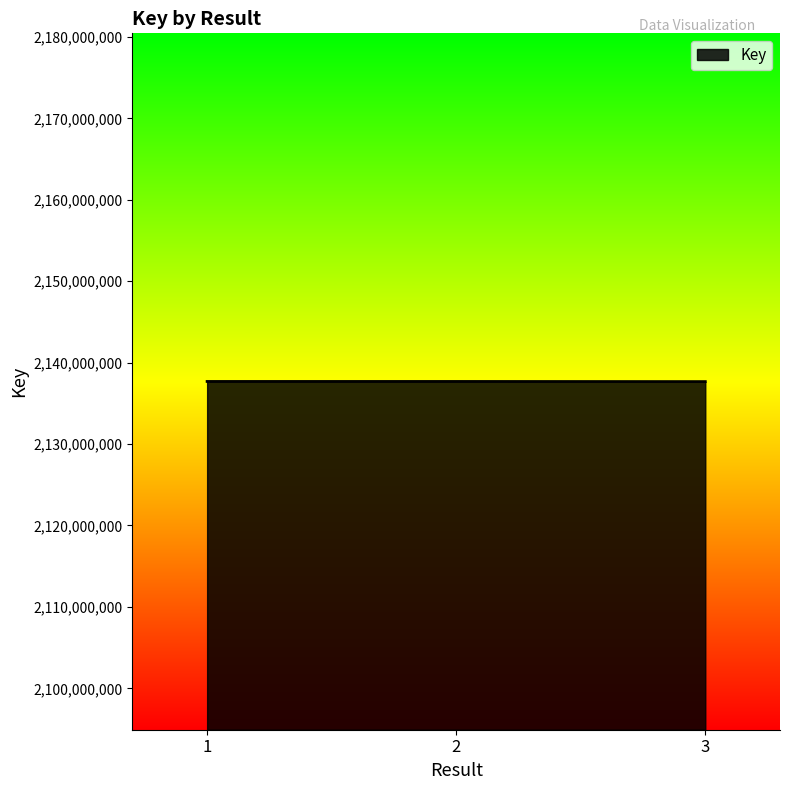

Is it true that the value at 2 is 2892493623?

False